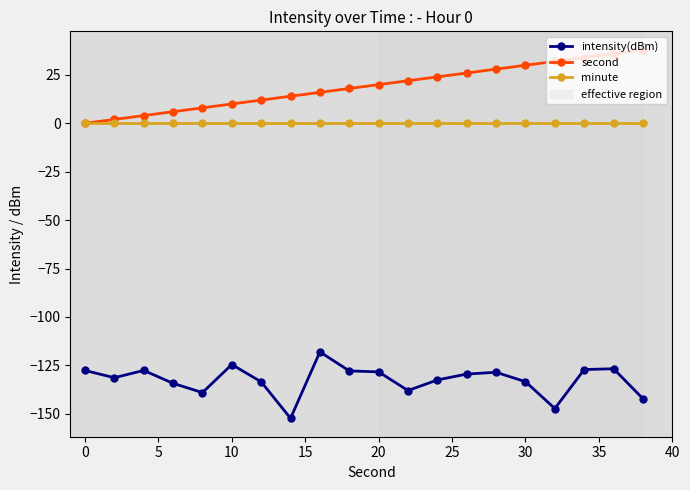

True or false: intensity(dBm) has more than 2 interior local peaks.

True